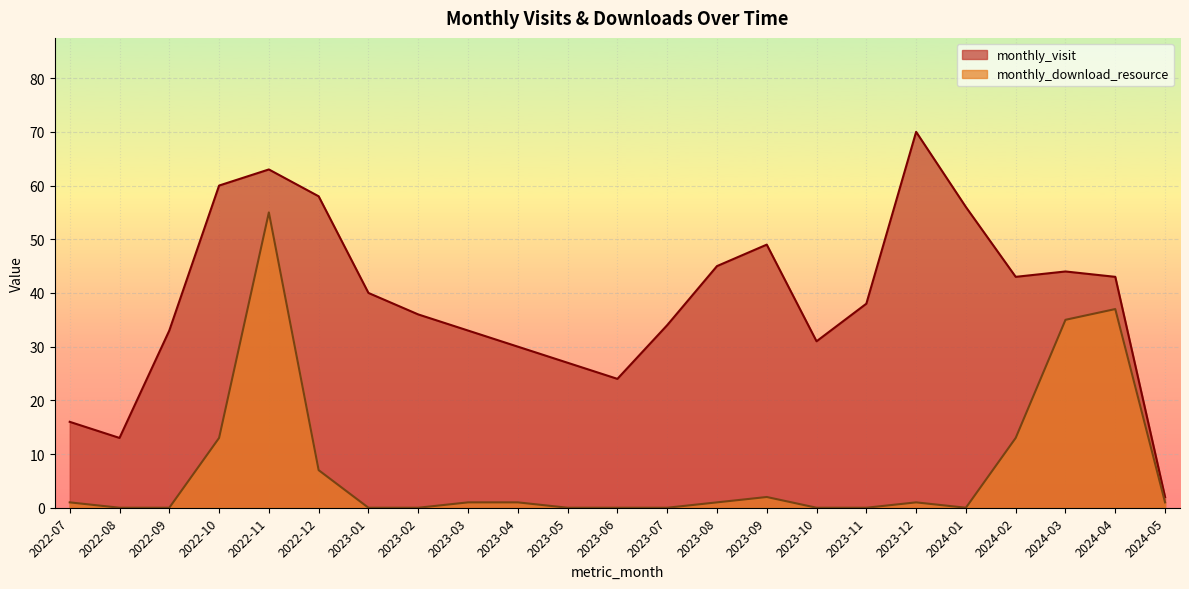

Rank the series by their maximum value, from lowest to highest.

monthly_download_resource, monthly_visit